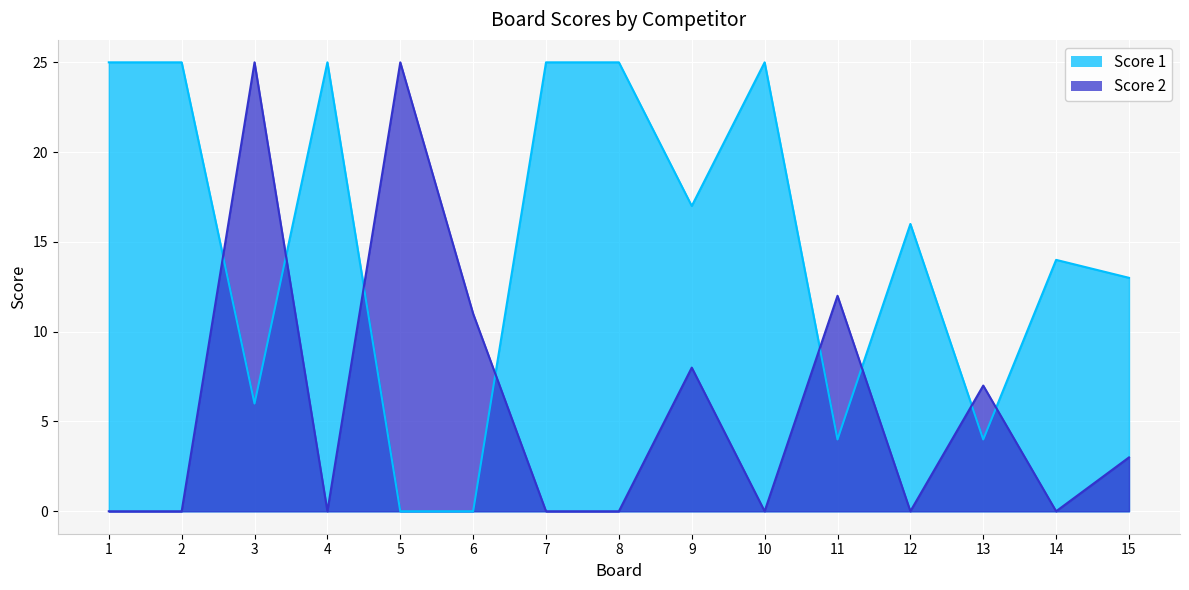

At how many categories does at least one series exceed 9?

14